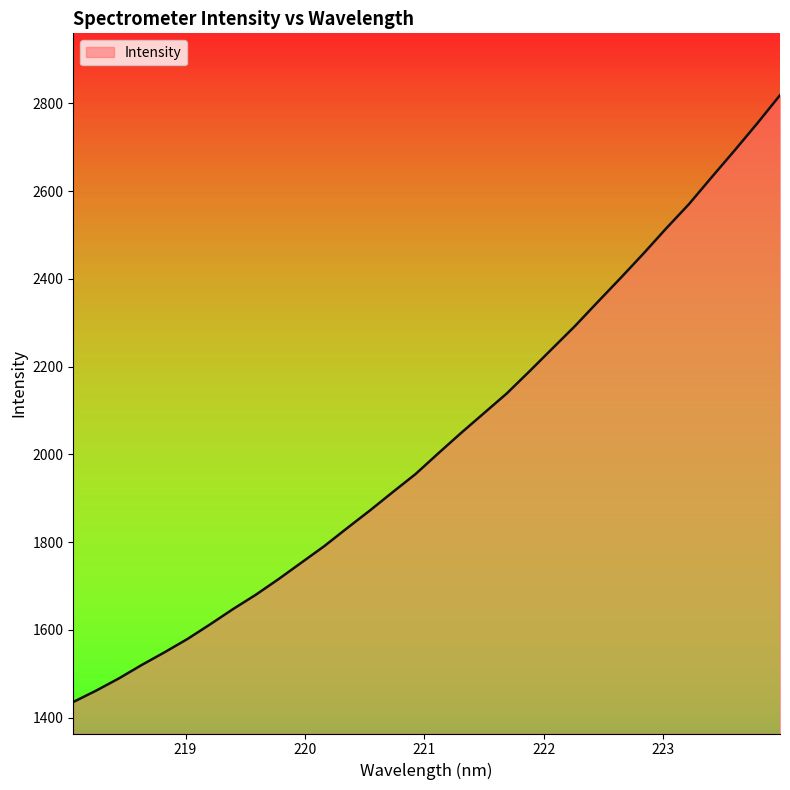

Rank the categories by value from highest to lowest.

223.9802, 223.7895, 223.5987, 223.408, 223.2172, 223.0264, 222.8355, 222.6447, 222.4538, 222.263, 222.0721, 221.8812, 221.6902, 221.4993, 221.3083, 221.1174, 220.9264, 220.7354, 220.5444, 220.3533, 220.1623, 219.9712, 219.7801, 219.589, 219.3979, 219.2067, 219.0156, 218.8244, 218.6332, 218.442, 218.2508, 218.0596